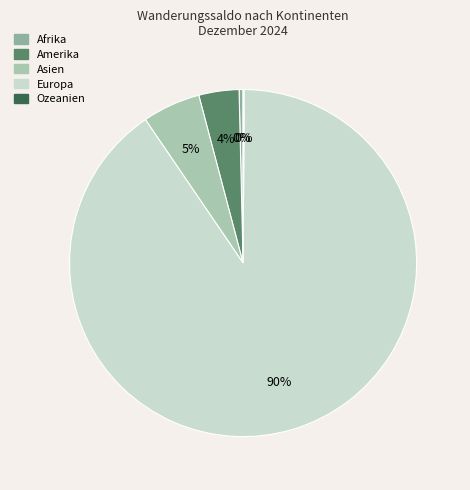

Is there a majority slice in this chart?

Yes